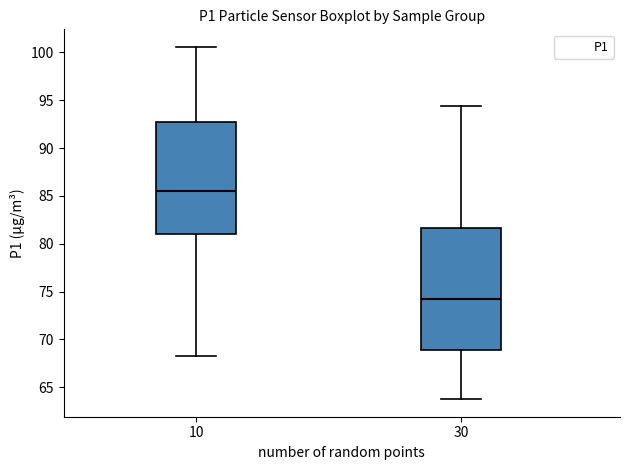

Which box has the lowest median line?

30